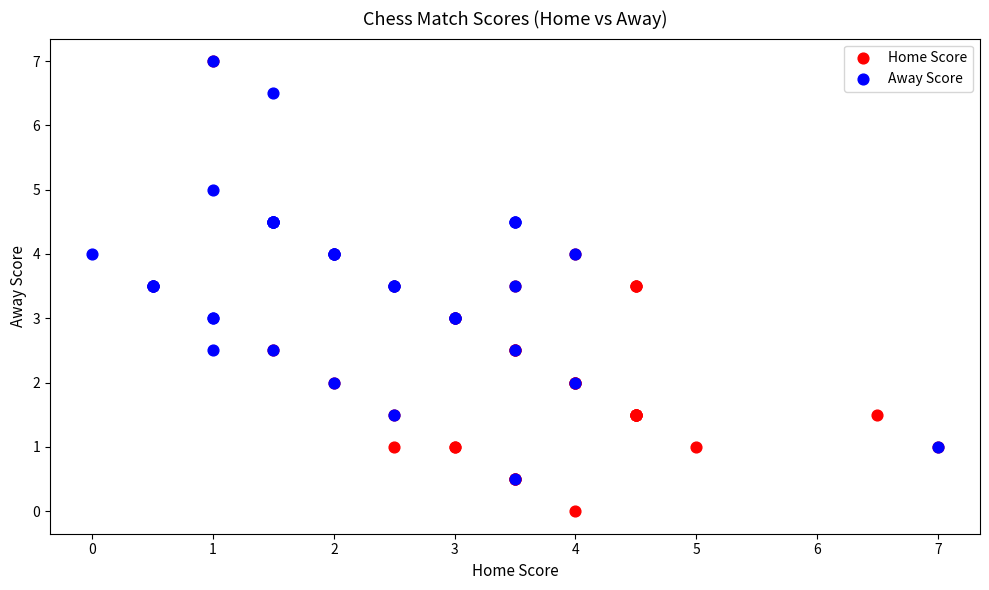

Which series has the widest spread of Y values?

Home Score